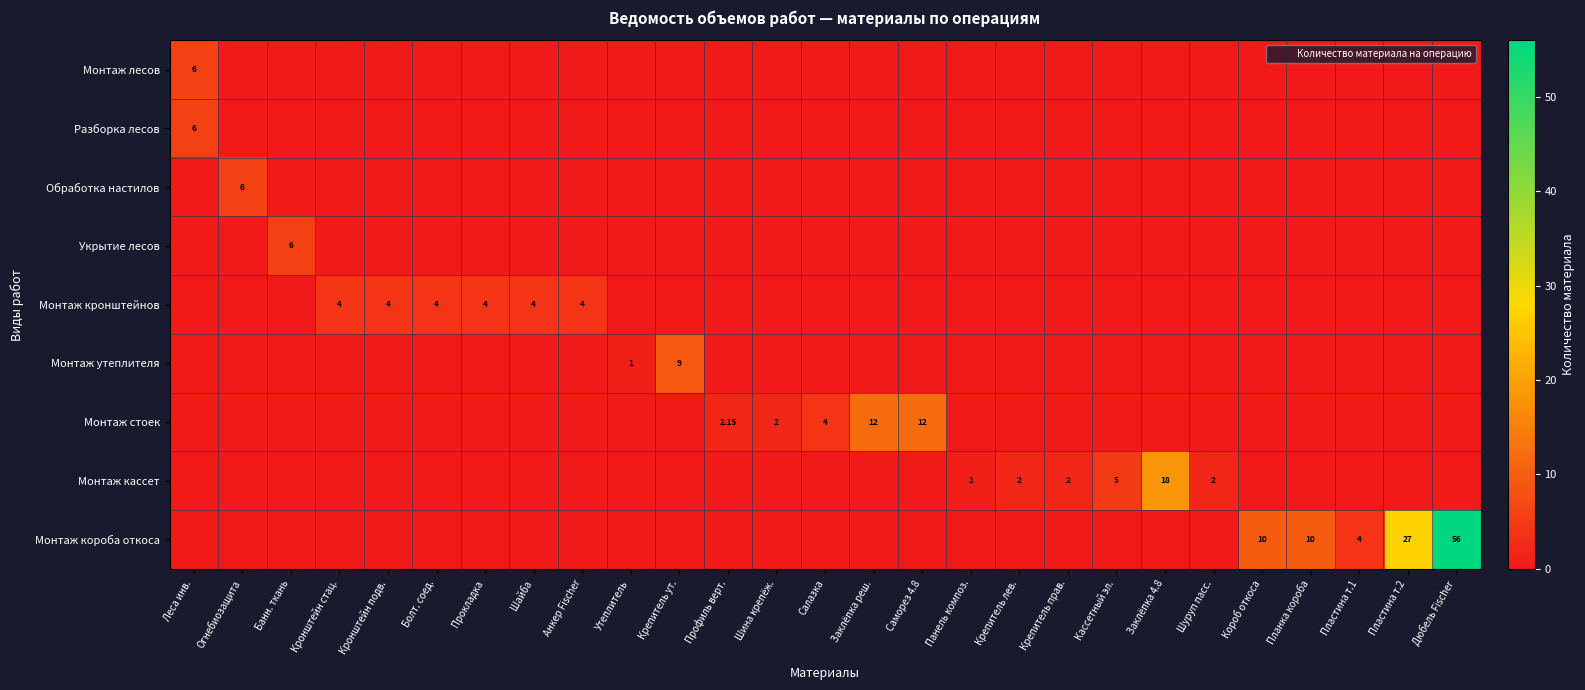

What is the maximum value shown in the chart?

56.0